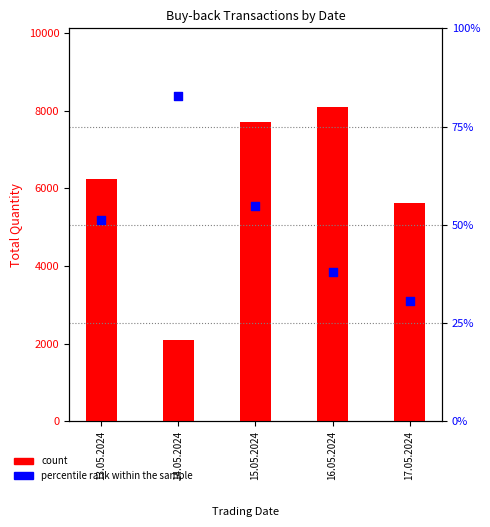

Which series has the widest spread of Y values?

count